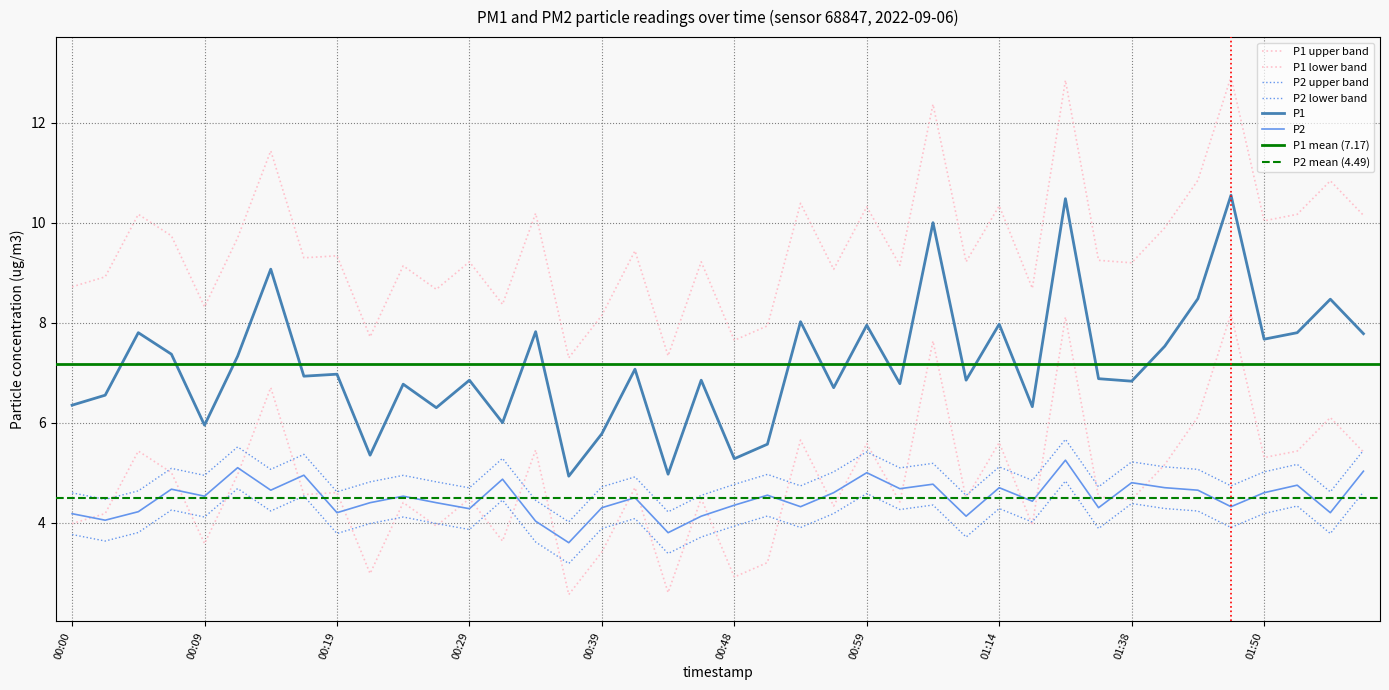

Which category has the highest value in the P2 series?

01:27